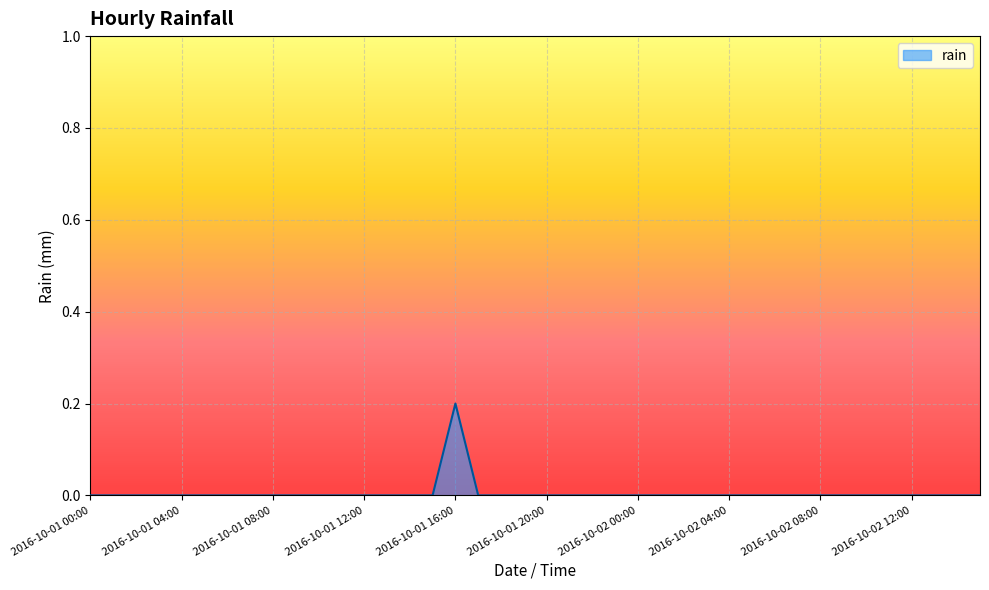

Rank the categories by value from lowest to highest.

2016-10-01 00:00, 2016-10-01 01:00, 2016-10-01 02:00, 2016-10-01 03:00, 2016-10-01 04:00, 2016-10-01 05:00, 2016-10-01 06:00, 2016-10-01 07:00, 2016-10-01 08:00, 2016-10-01 09:00, 2016-10-01 10:00, 2016-10-01 11:00, 2016-10-01 12:00, 2016-10-01 13:00, 2016-10-01 14:00, 2016-10-01 15:00, 2016-10-01 17:00, 2016-10-01 18:00, 2016-10-01 19:00, 2016-10-01 20:00, 2016-10-01 21:00, 2016-10-01 22:00, 2016-10-01 23:00, 2016-10-02 00:00, 2016-10-02 01:00, 2016-10-02 02:00, 2016-10-02 03:00, 2016-10-02 04:00, 2016-10-02 05:00, 2016-10-02 06:00, 2016-10-02 07:00, 2016-10-02 08:00, 2016-10-02 09:00, 2016-10-02 10:00, 2016-10-02 11:00, 2016-10-02 12:00, 2016-10-02 13:00, 2016-10-02 14:00, 2016-10-02 15:00, 2016-10-01 16:00